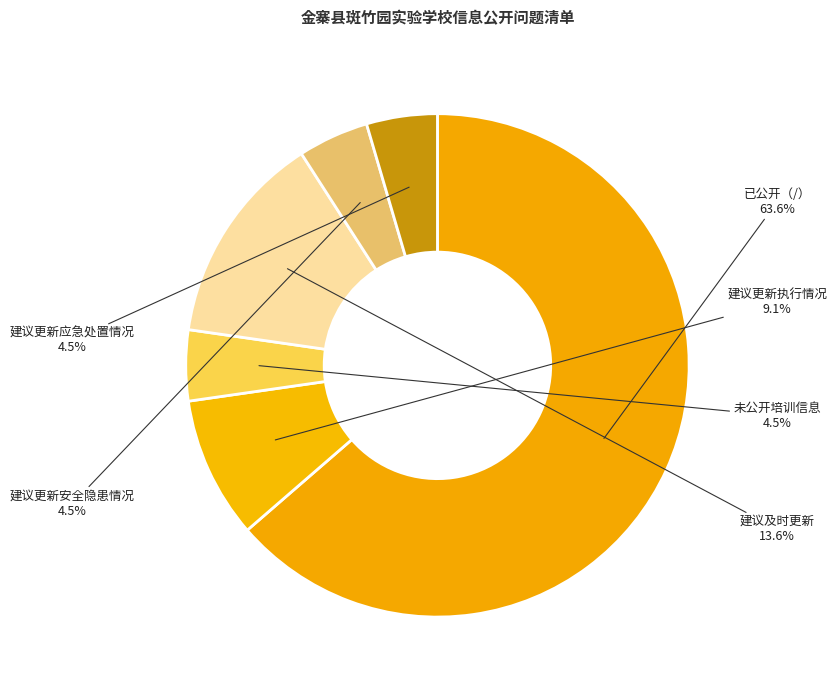

To the nearest percent, what is the average slice percentage?

17%